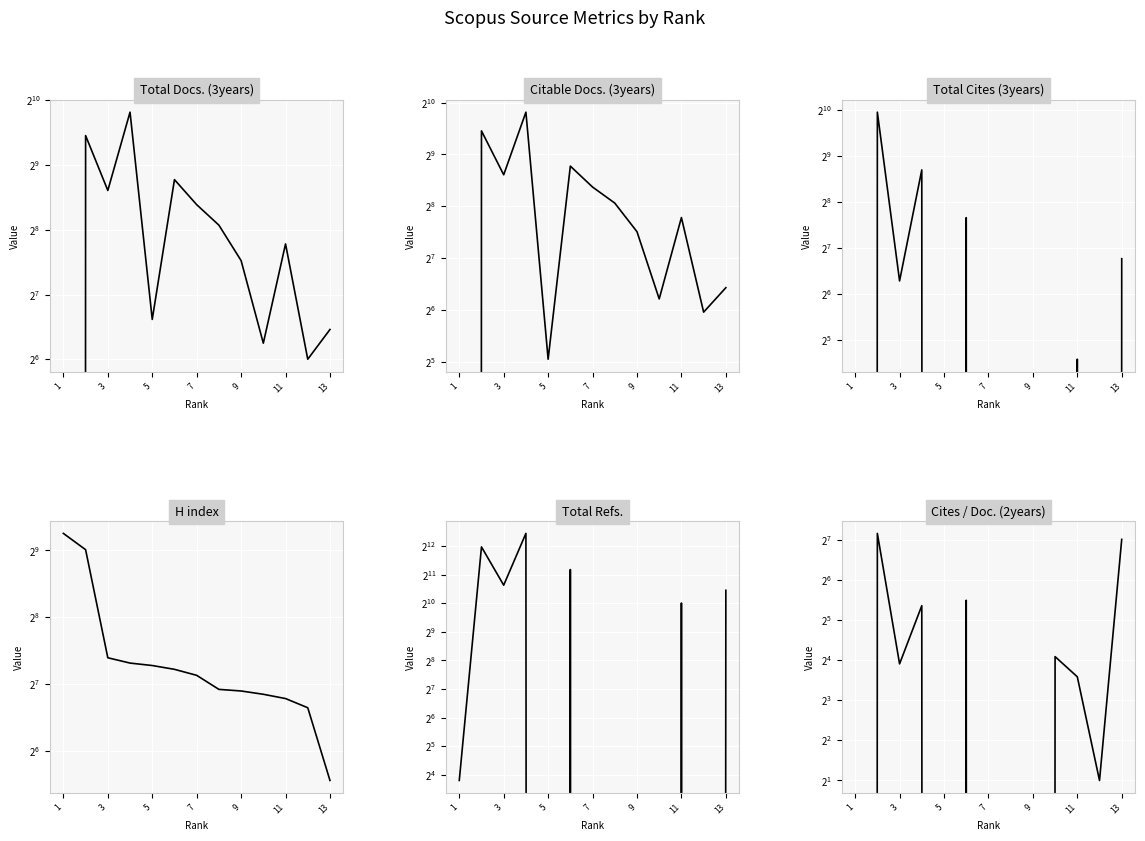

How many times do Citable Docs. (3years) and Total Refs. cross each other?

6